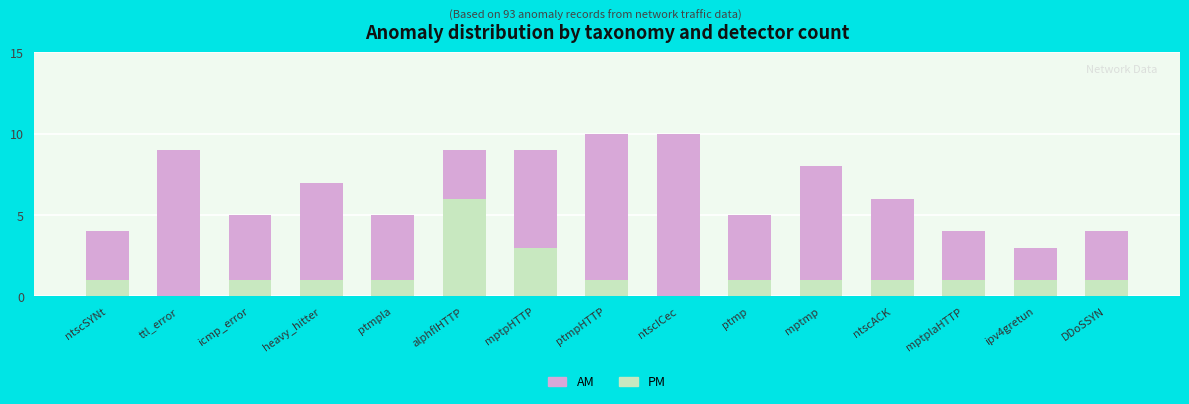

Count the AM values in the range 3 to 7.

11